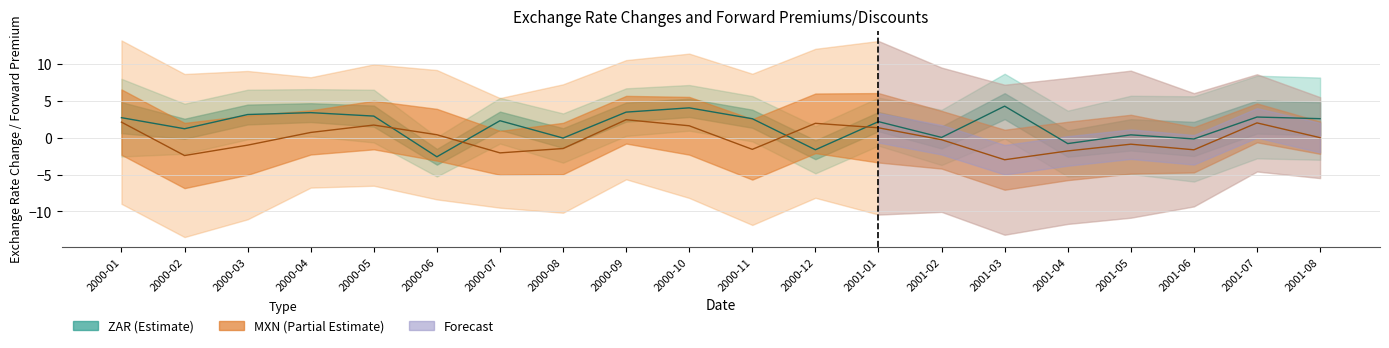

The MXN Change line series shows -1.8 at 2001-04. True or false?

True